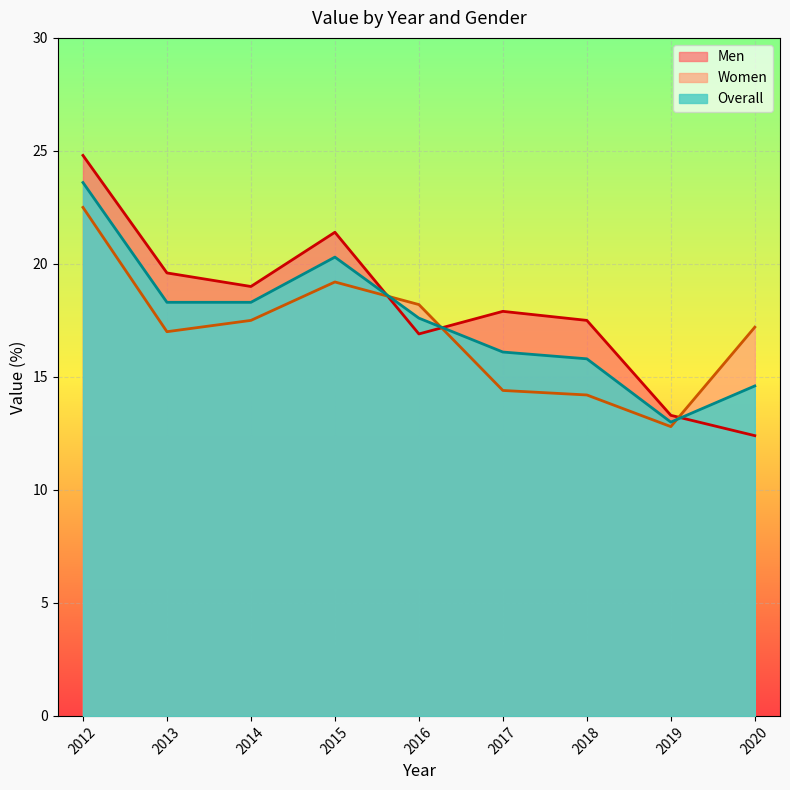

What is the difference between the highest and lowest values at 2019?

0.5